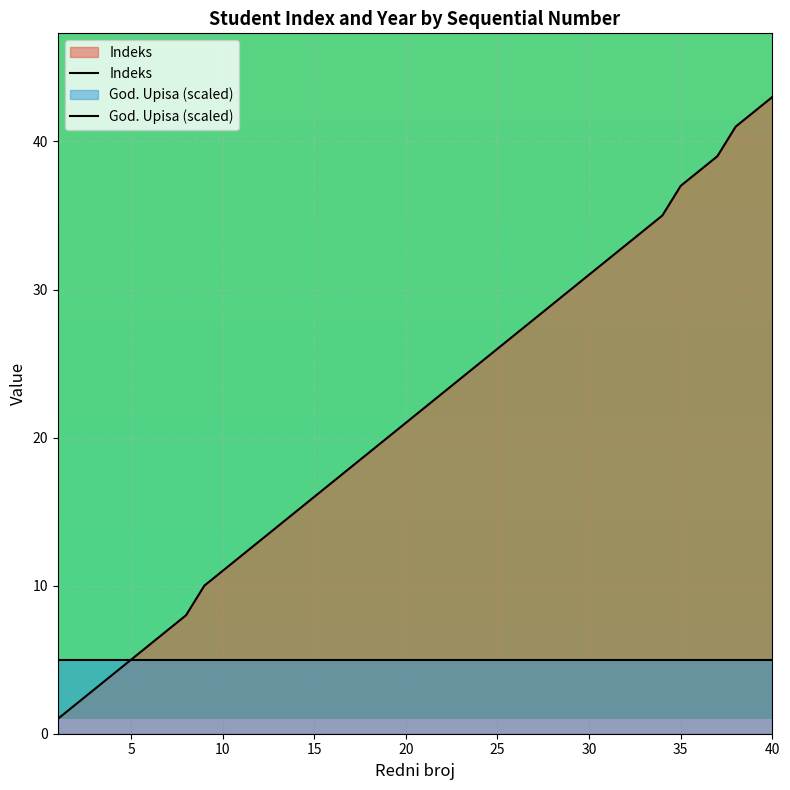

How many lines are shown in the chart?

2